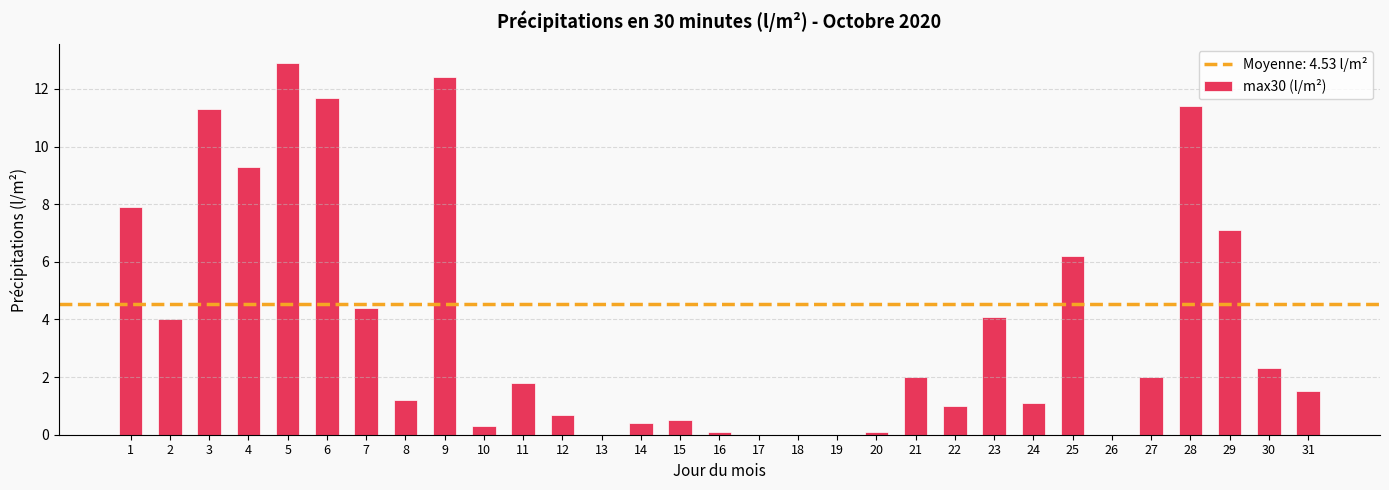

The chart shows a value of 1.0 at 22. True or false?

True